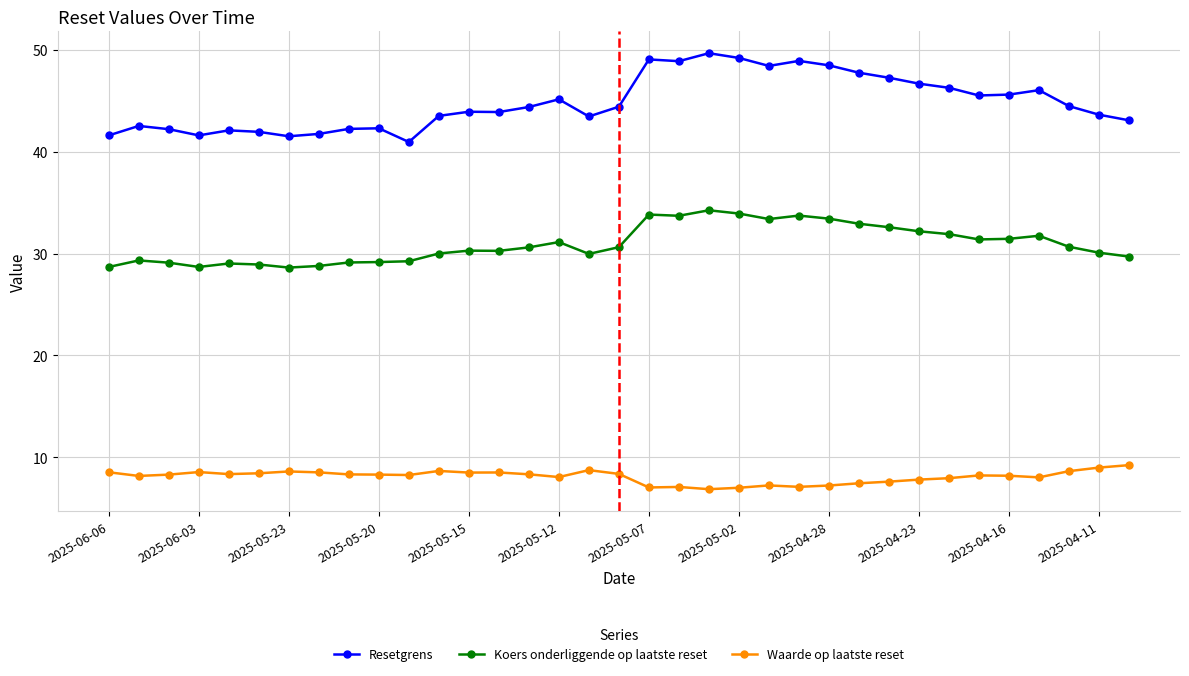

Which series has the largest total across all categories?

Resetgrens